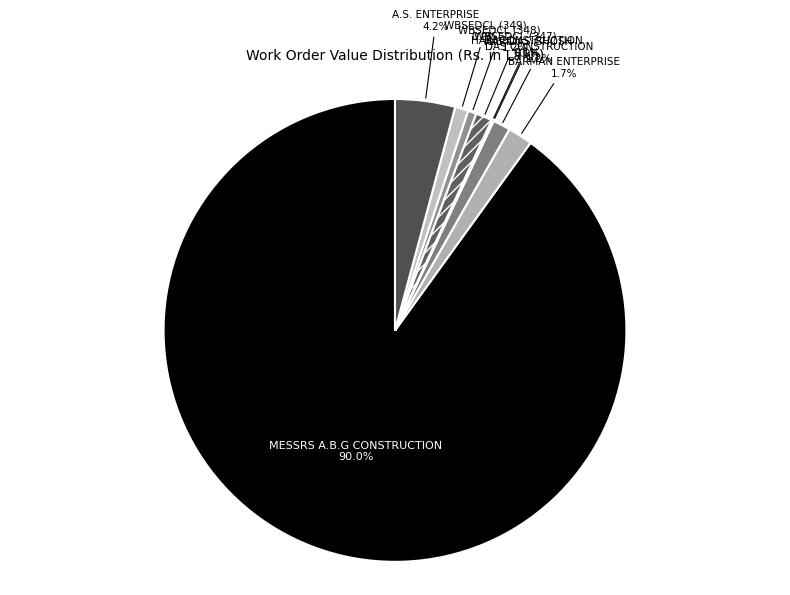

Which has a higher value, MESSRS A.B.G CONSTRUCTION or WBSEDCL (348)?

MESSRS A.B.G CONSTRUCTION